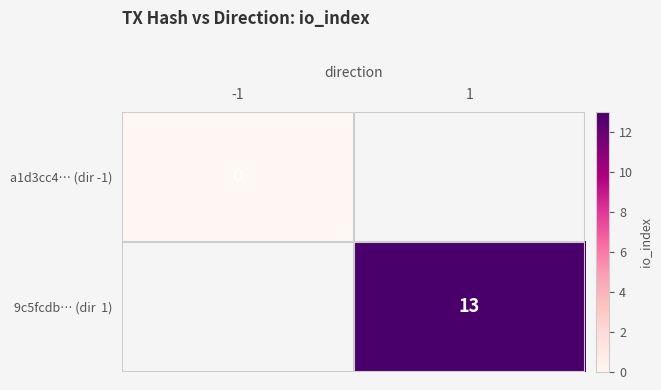

The a1d3cc4… (dir -1) series shows 0.0 at -1. True or false?

True